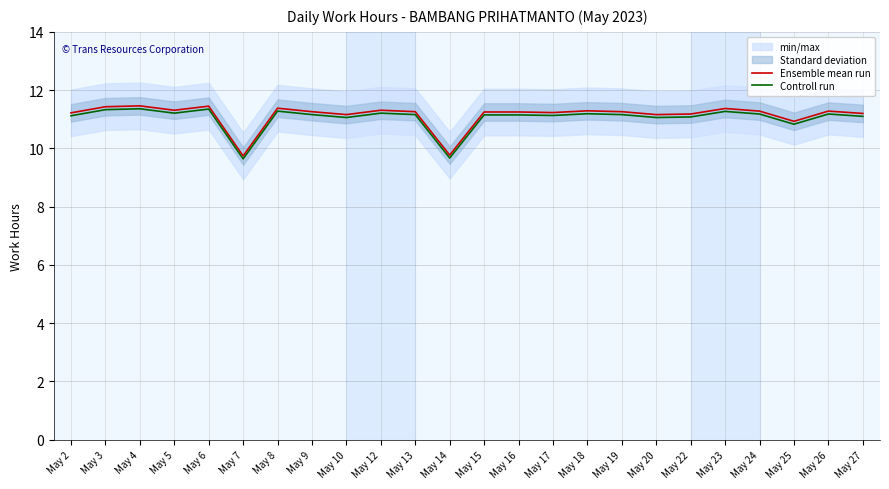

Which category has the highest value across all series?

May 4